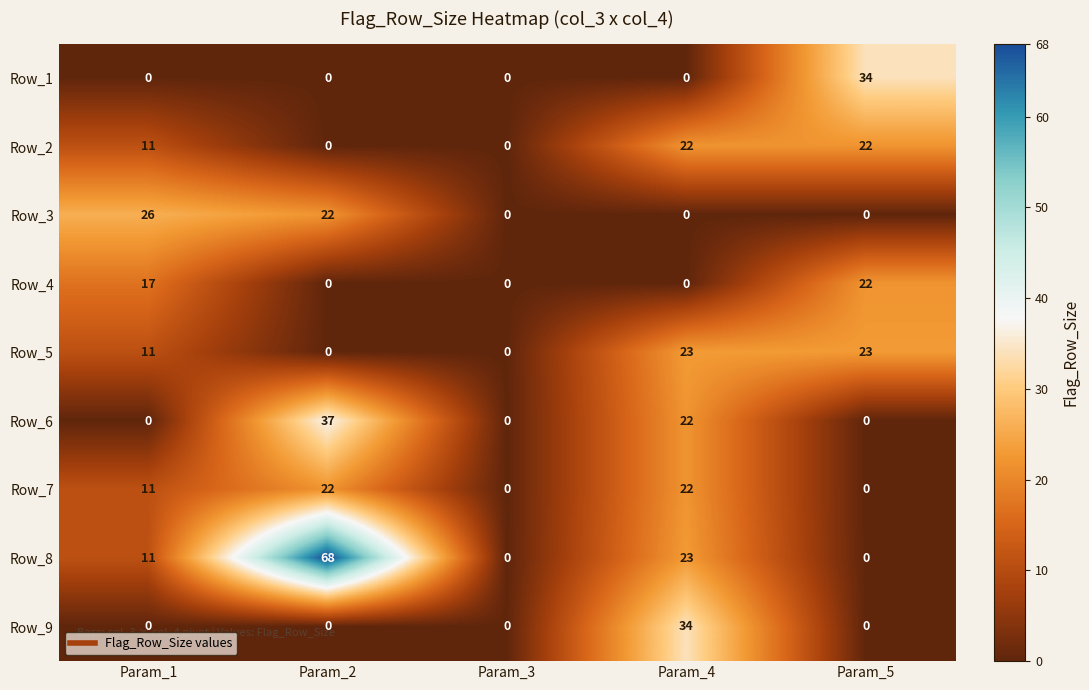

What is the maximum value shown in the chart?

68